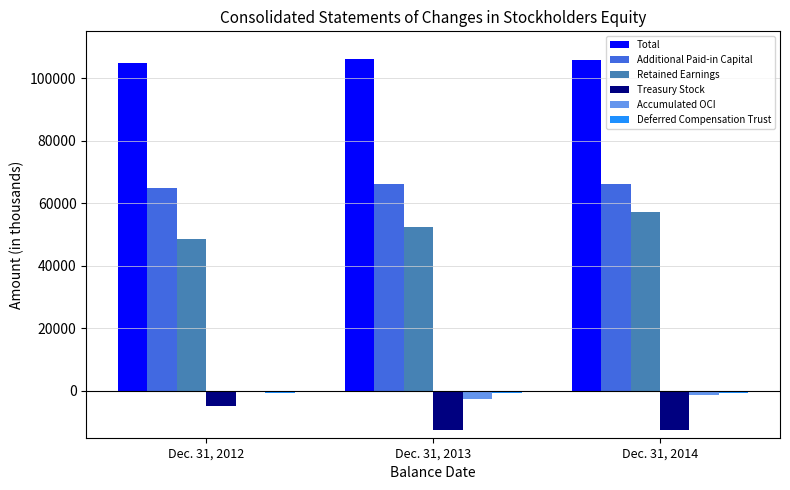

What is the highest value of the Additional Paid-in Capital series?

66059